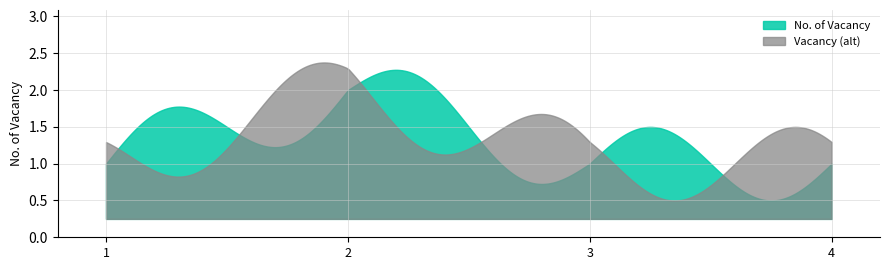

What is the greatest value displayed?

2